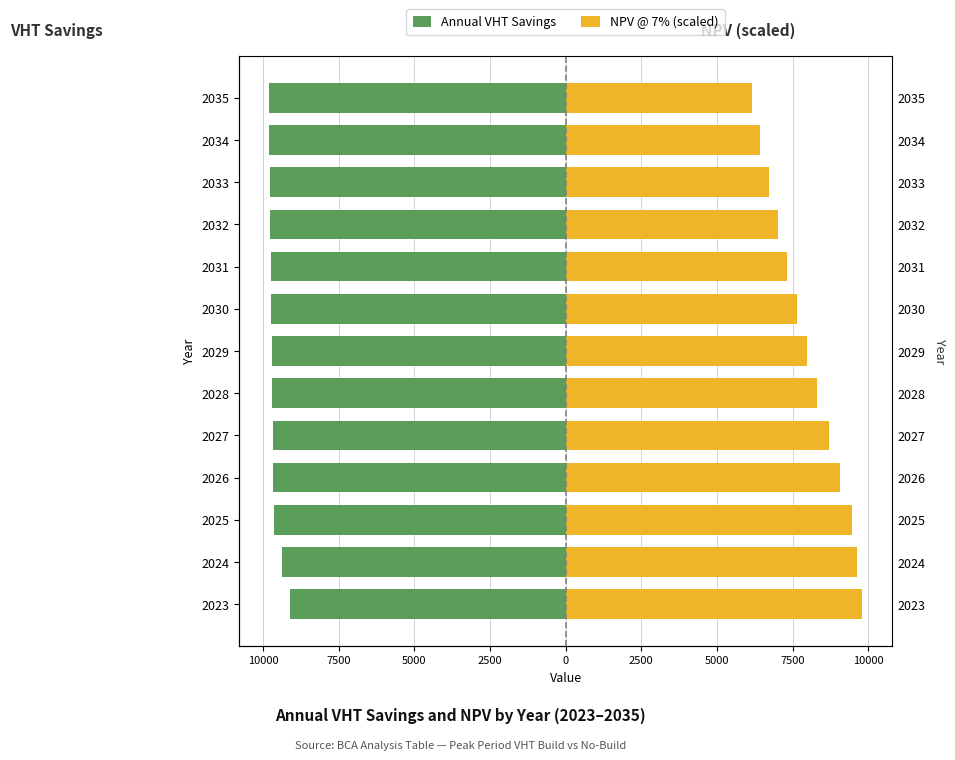

How many distinct data groups are displayed?

2